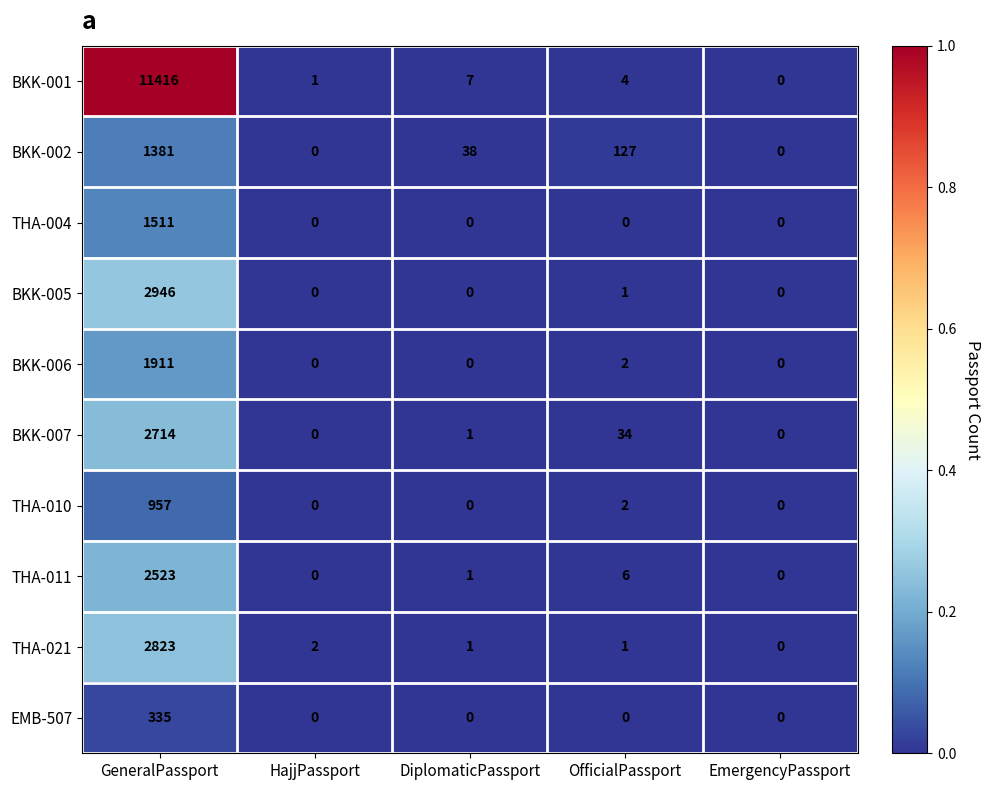

What is the greatest value displayed?

11416